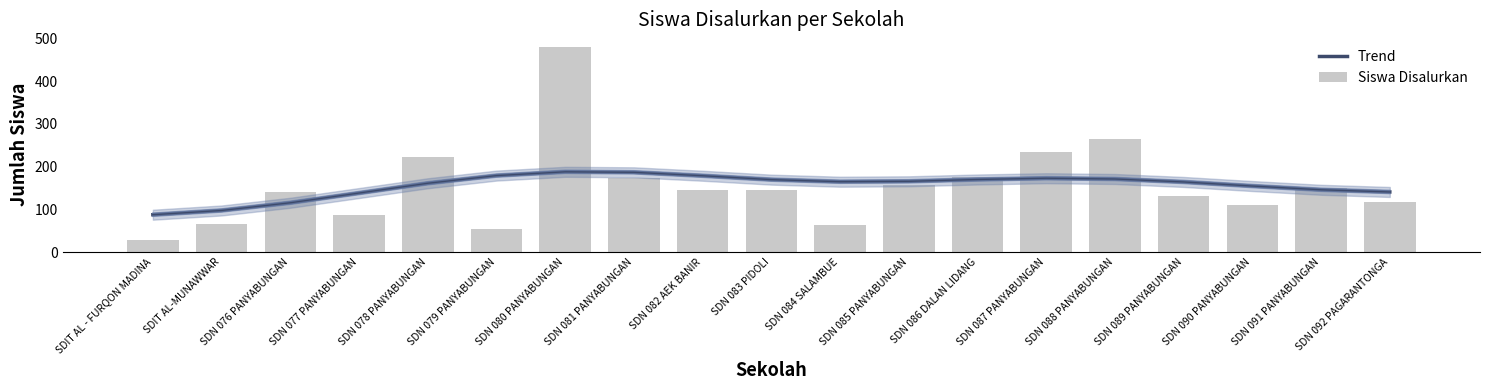

What are all the series names shown in the legend?

Trend, Siswa Disalurkan